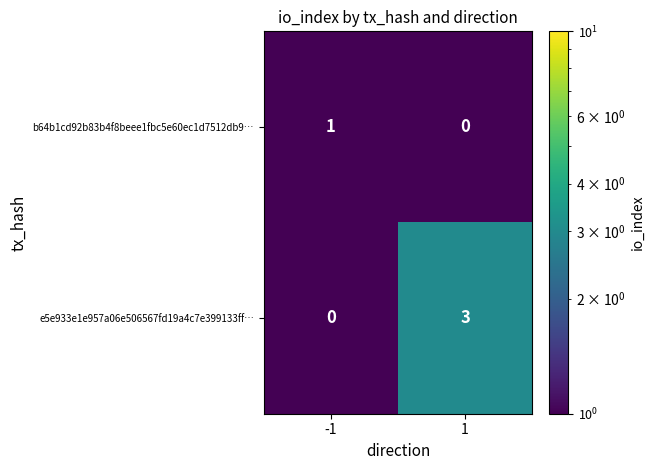

Count the number of data series in this chart.

2